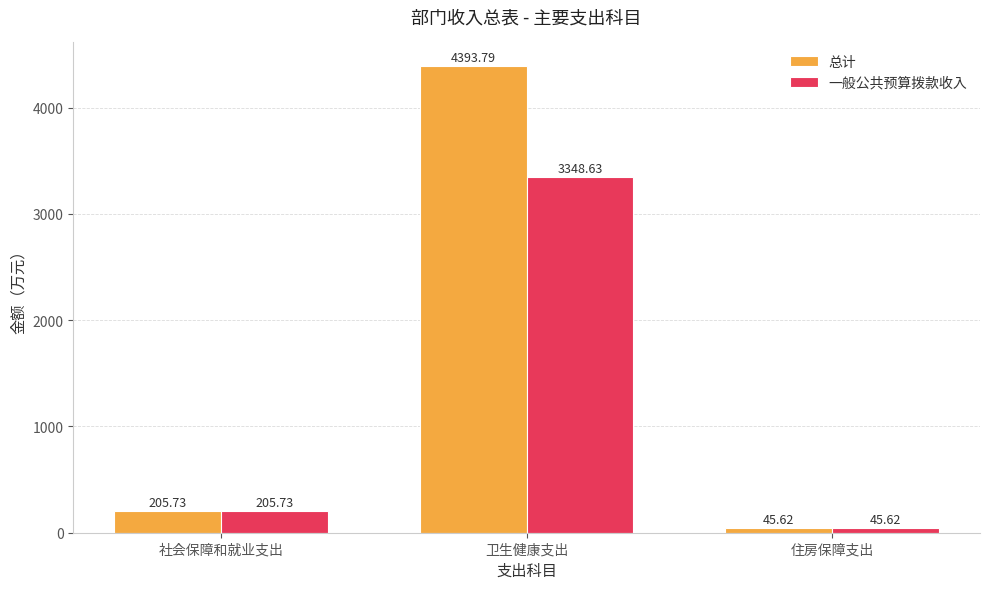

What is the average value of the 一般公共预算拨款收入 series?

1200.0